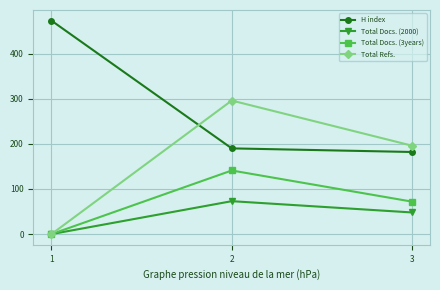

Which series has the largest total across all categories?

H index